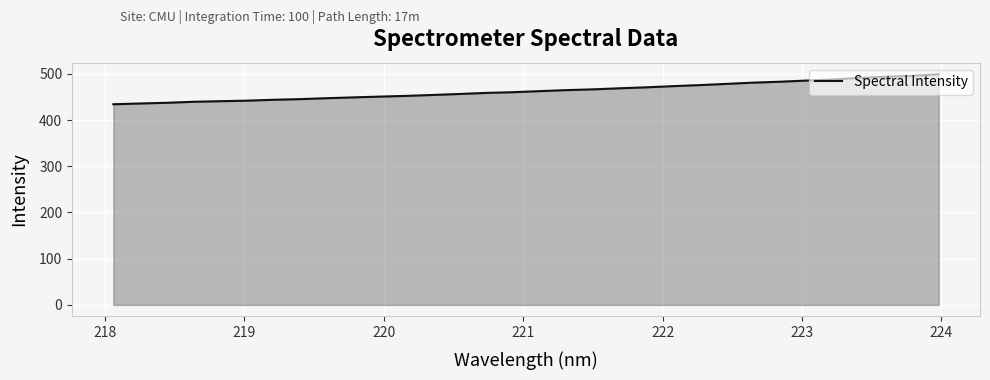

What is the difference between the maximum and second lowest values?

63.3